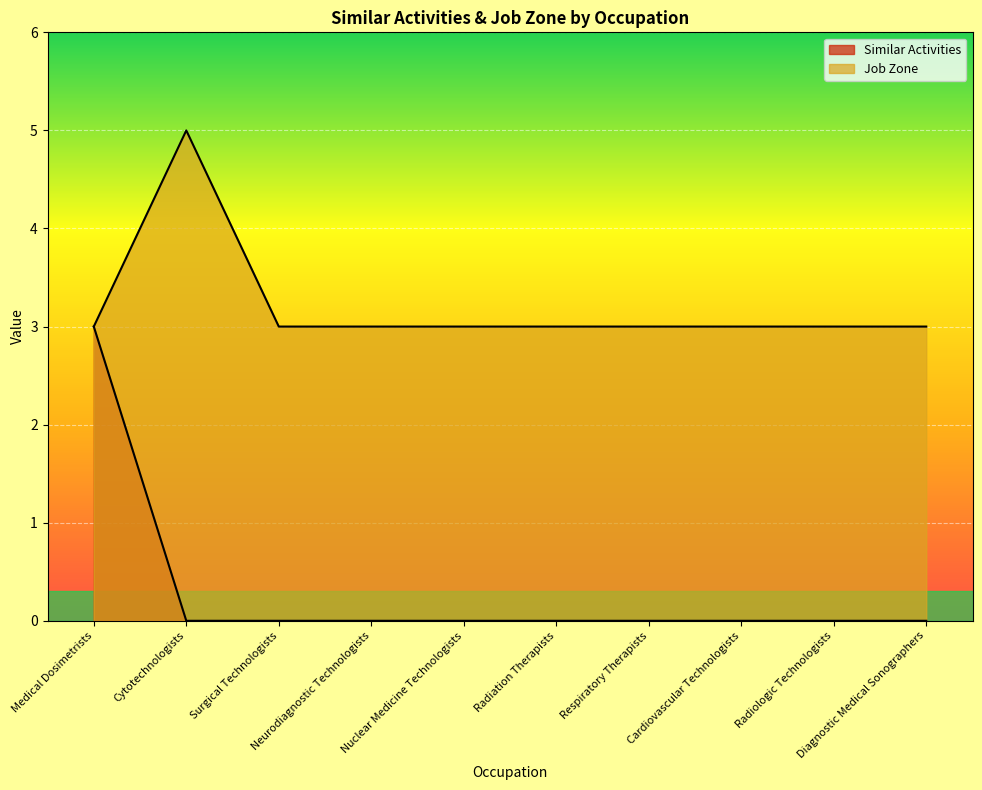

What is the difference between the highest and lowest values at Cardiovascular Technologists?

3